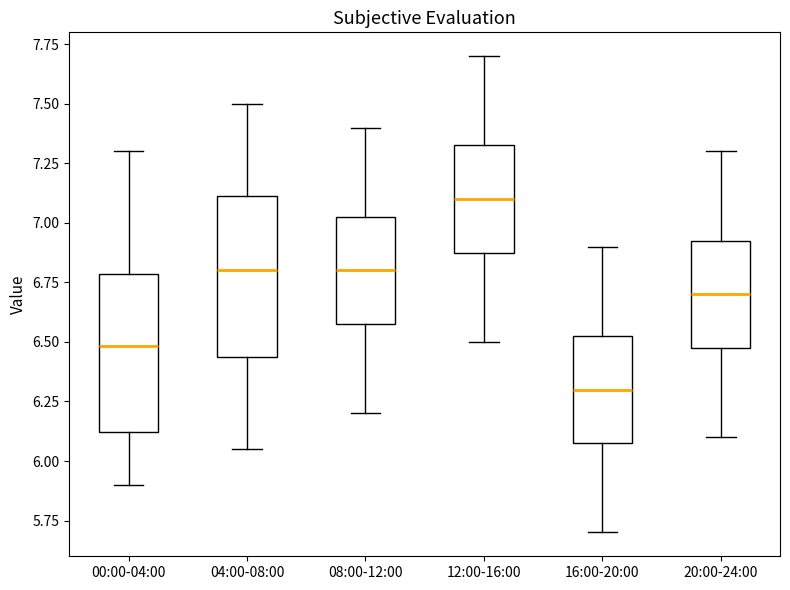

Which box's median line is the highest?

12:00-16:00